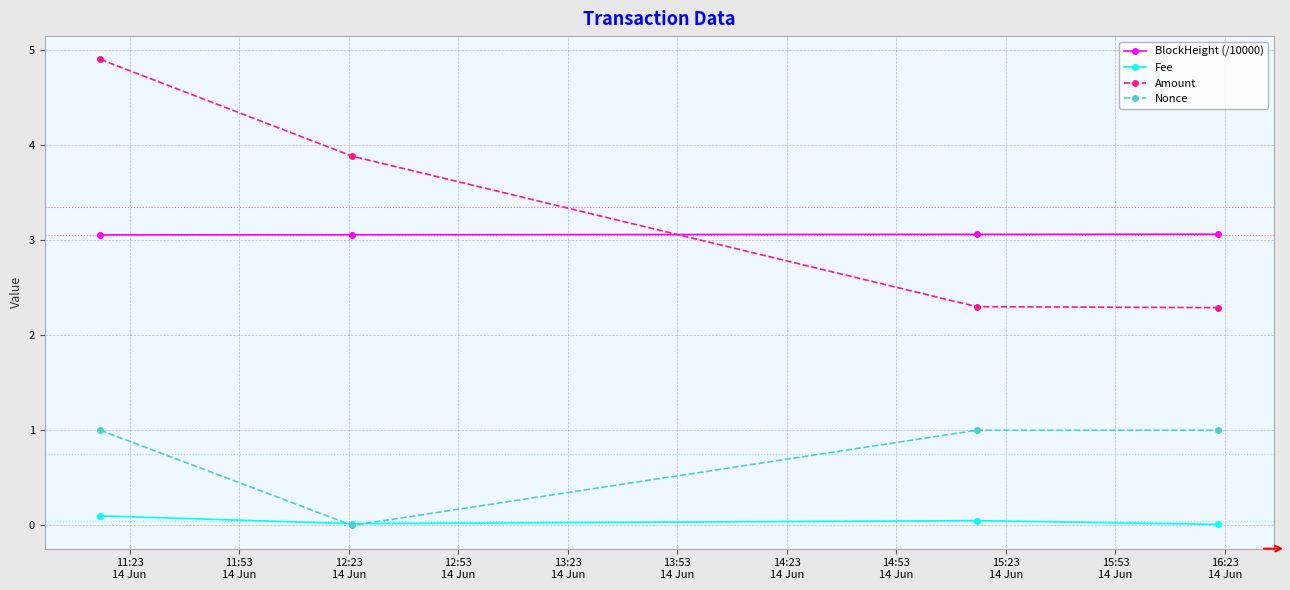

How many BlockHeight (/10000) values are between 3 and 4?

4